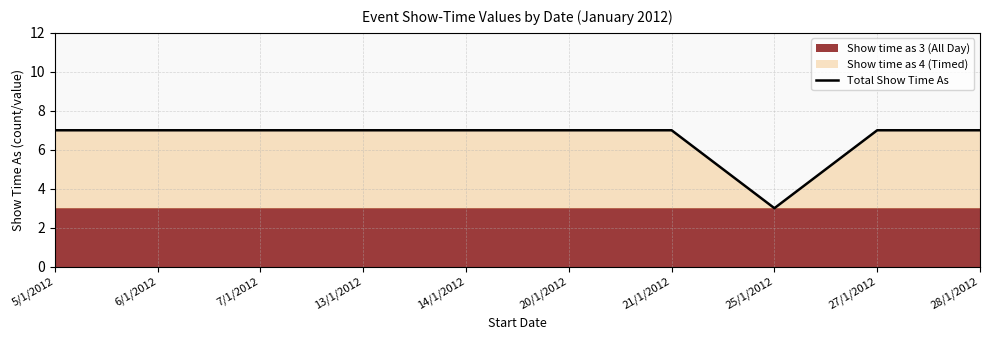

Where is the first local minimum?

25/1/2012